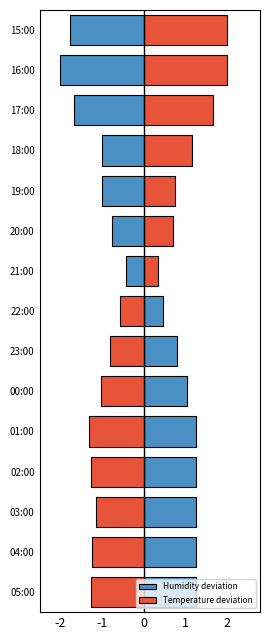

What is the greatest value displayed?

2.0